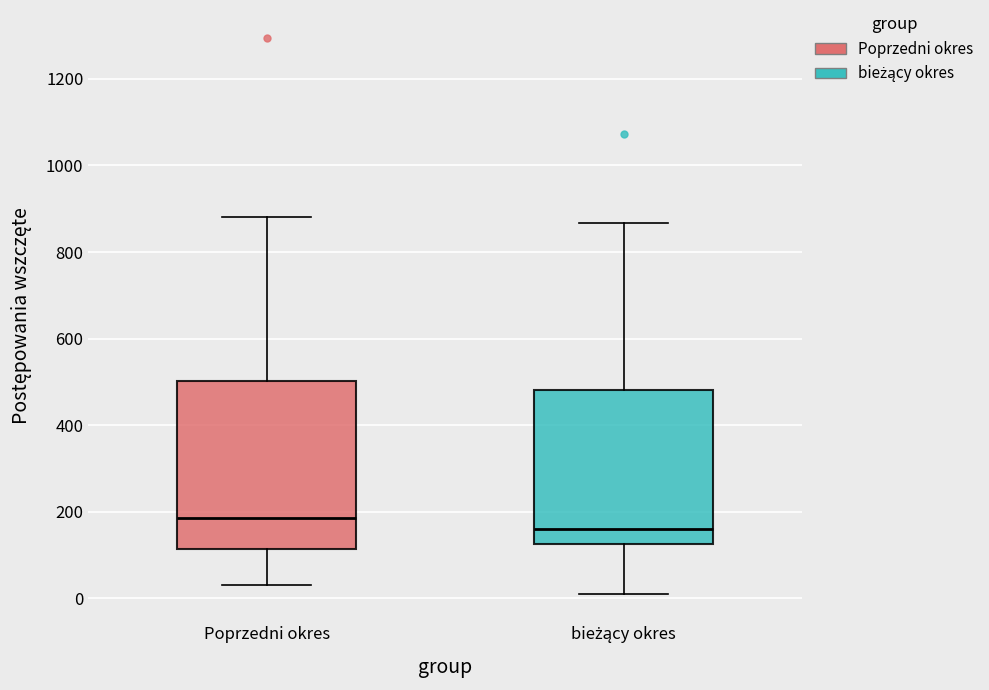

Which box is the tallest, from its lower edge to its upper edge?

Poprzedni okres